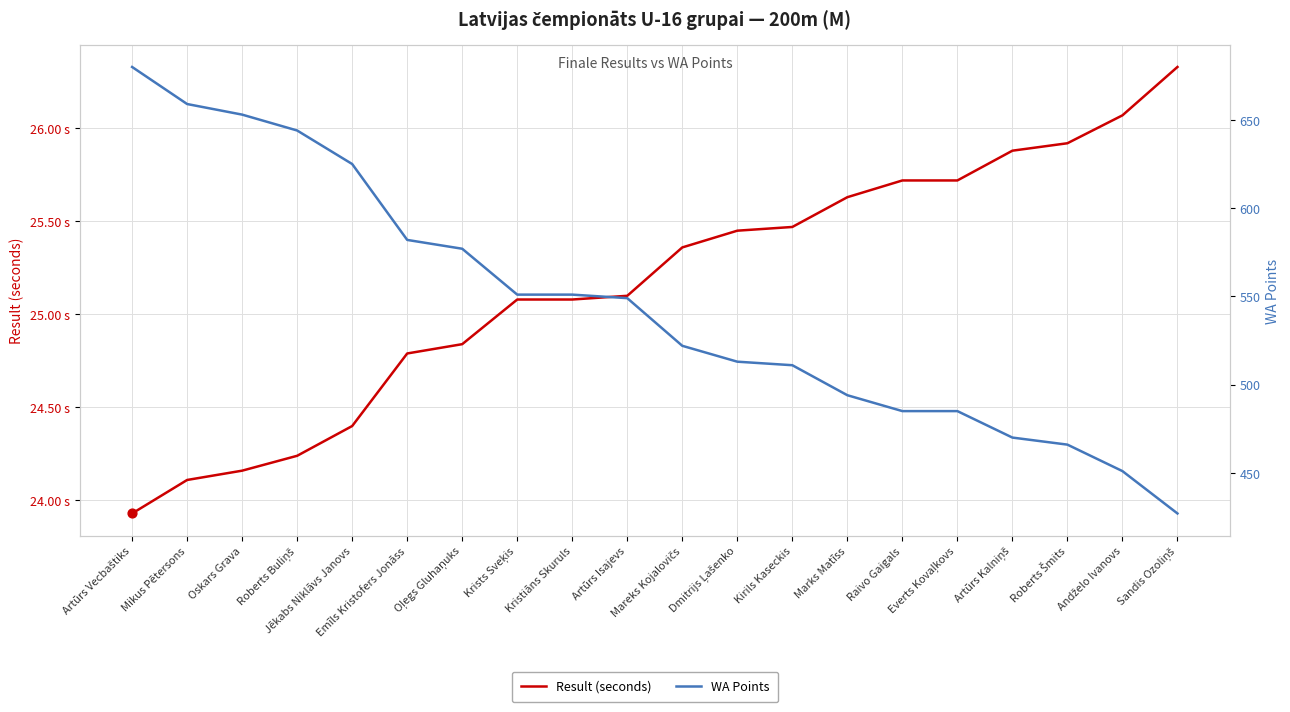

What are all the series names shown in the legend?

Result (seconds), WA Points